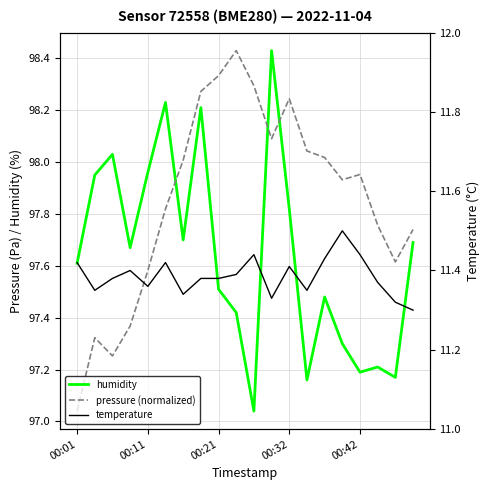

What is the difference between the humidity values at 8 and 5?

0.7